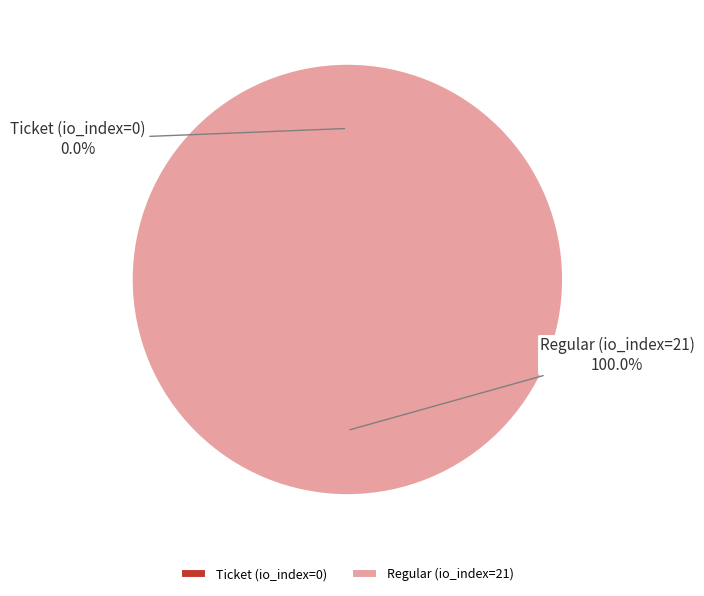

What is the change in value from Ticket (io_index=0) to Regular (io_index=21)?

+21